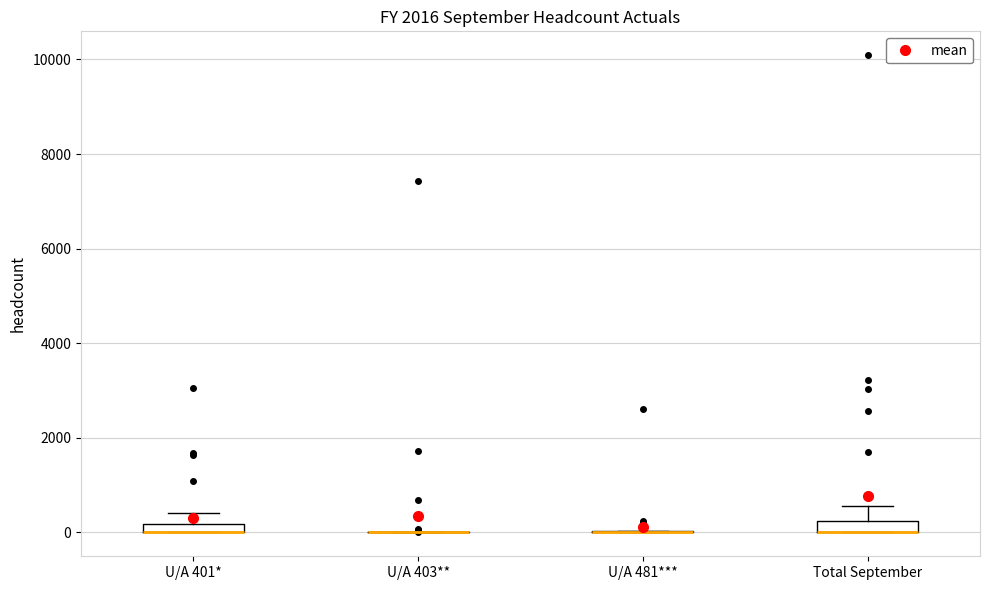

Where is the upper edge of the box for U/A 401* on the y-axis? The values are not printed on the chart, so give them approximately, as read against the axis.

200